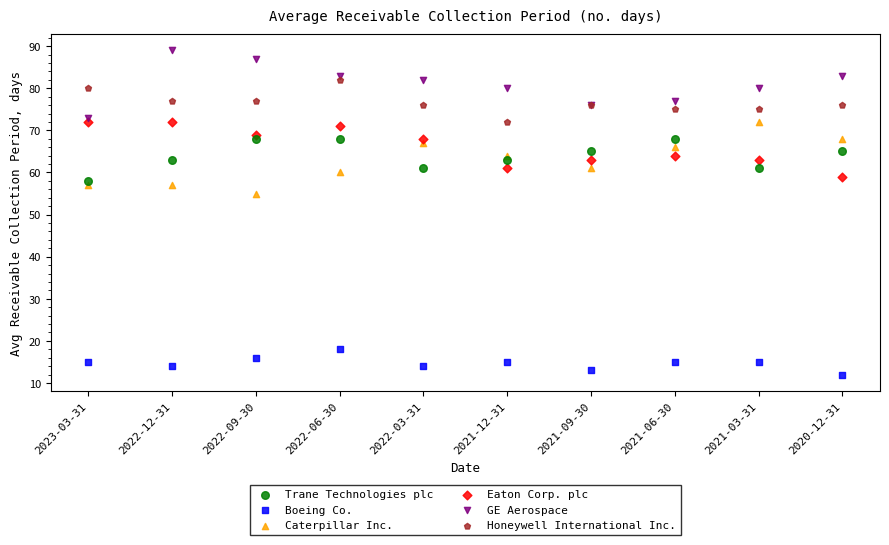

Which series reaches the minimum Y coordinate?

Boeing Co.